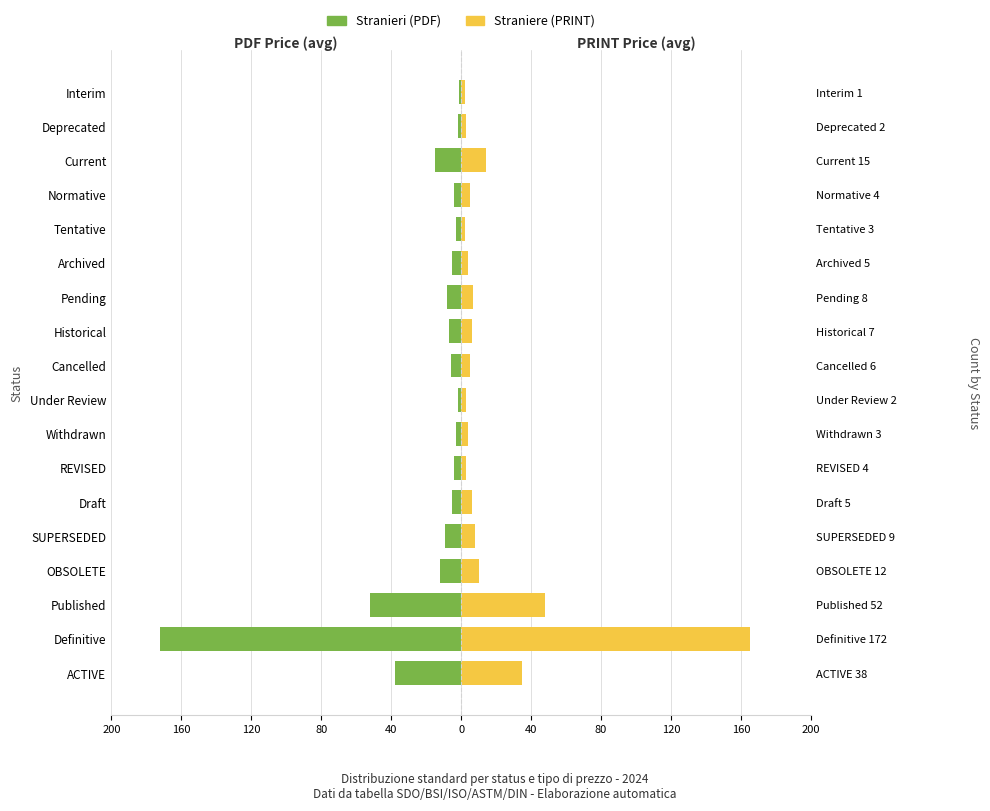

Which series has the widest spread of values?

Stranieri